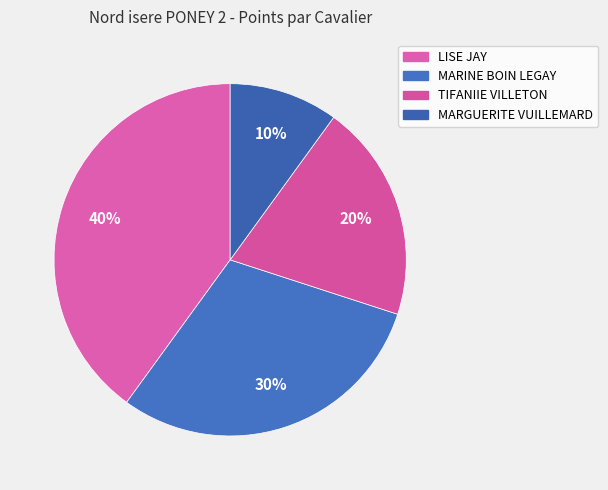

What percentage do TIFANIIE VILLETON and MARGUERITE VUILLEMARD together represent?

30.0%